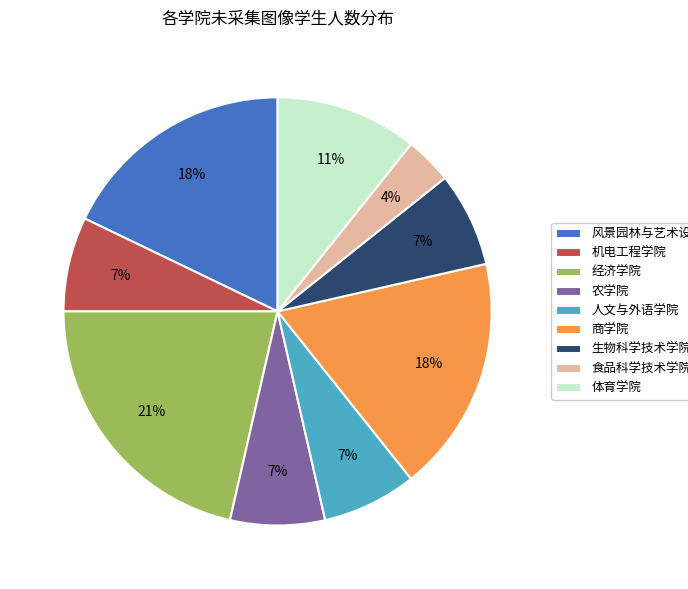

Is it true that 经济学院 is 31% of the pie?

False